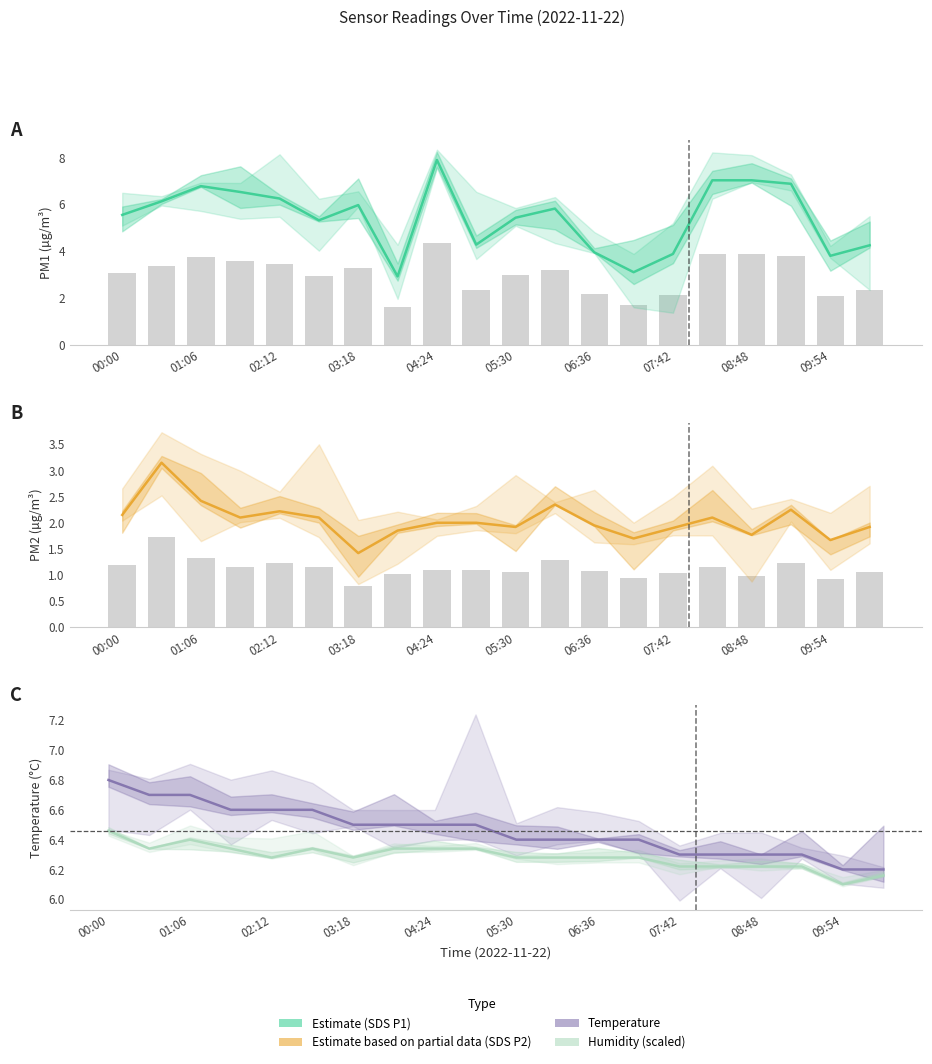

At which category is the sum across all series the highest?

04:24